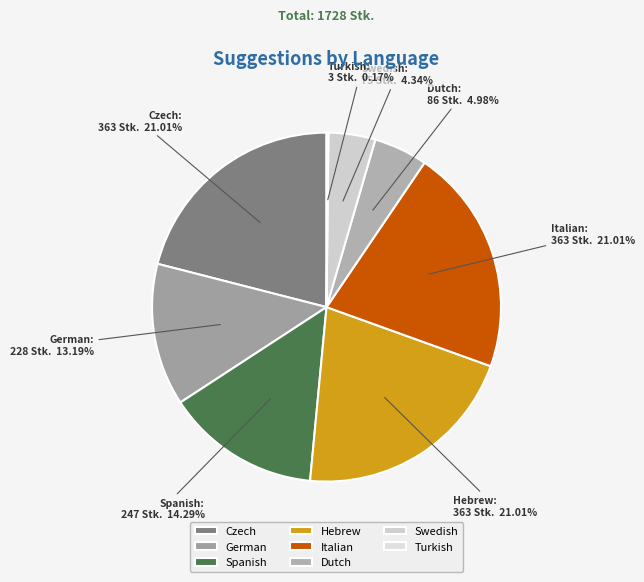

Is the sum of Italian and Dutch greater than half?

No